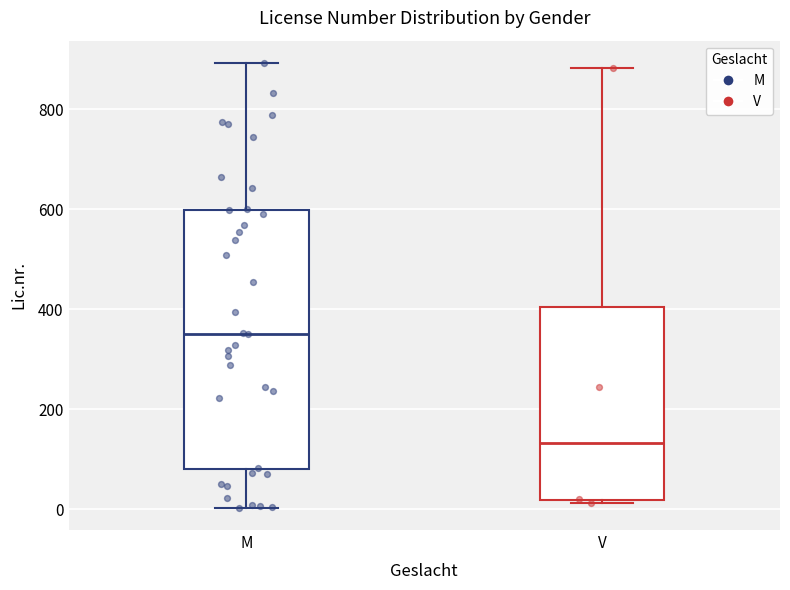

Reading left to right, transcribe this box plot: for each box, give where its median line is, the range the box spans, and where its two whiskers end, as read against the y-axis. The values are not printed on the chart, so give them approximately, as read against the axis.

M: median 360, box 80 to 600, whiskers 0 to 900
V: median 140, box 20 to 400, whiskers 20 (just below the box's lower edge) to 880